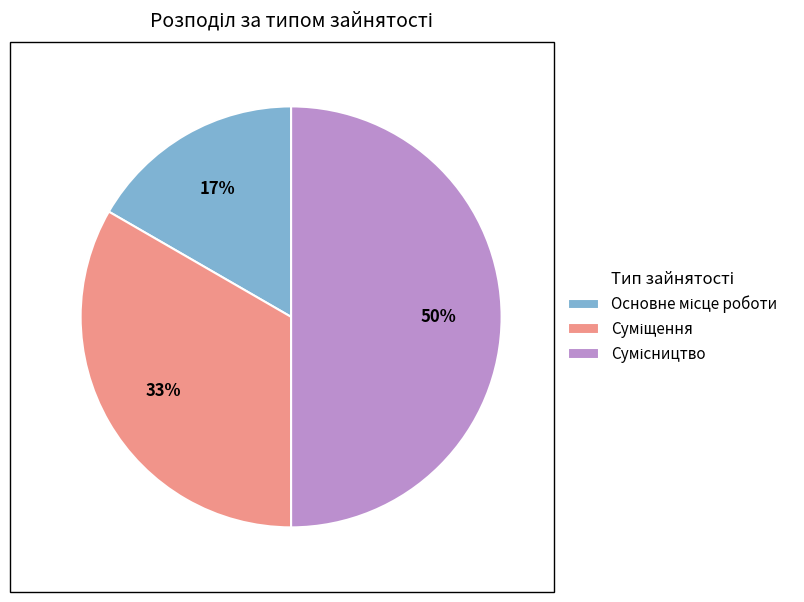

To the nearest percent, what is the difference between the largest and smallest slice percentages?

33%